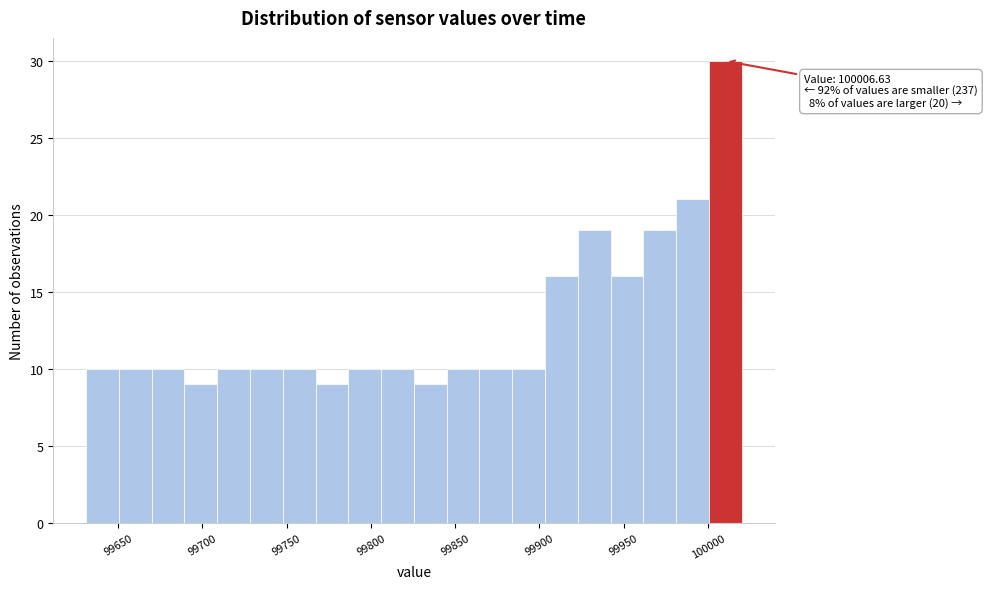

Around what value on the x-axis is the tallest bar? Give the approximate position of its centre, as read against the axis.

100010